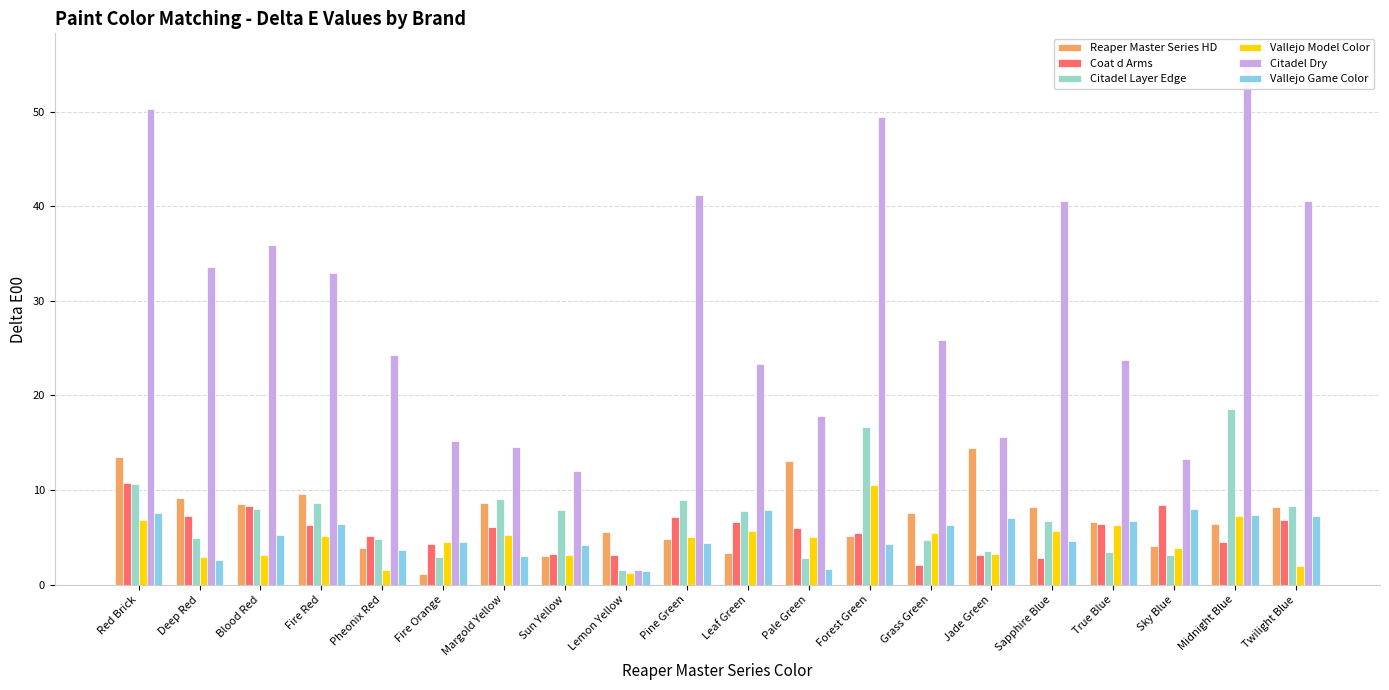

Which series has the widest spread of values?

Citadel Dry